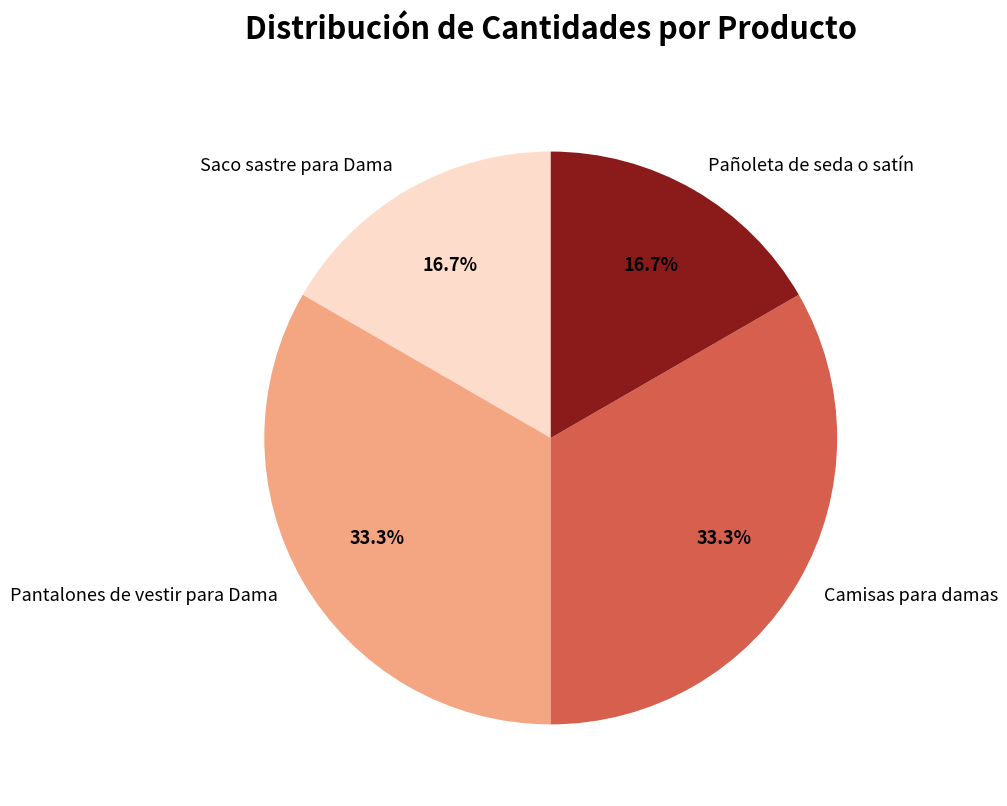

Does Pantalones de vestir para Dama account for over 50% of the chart?

No